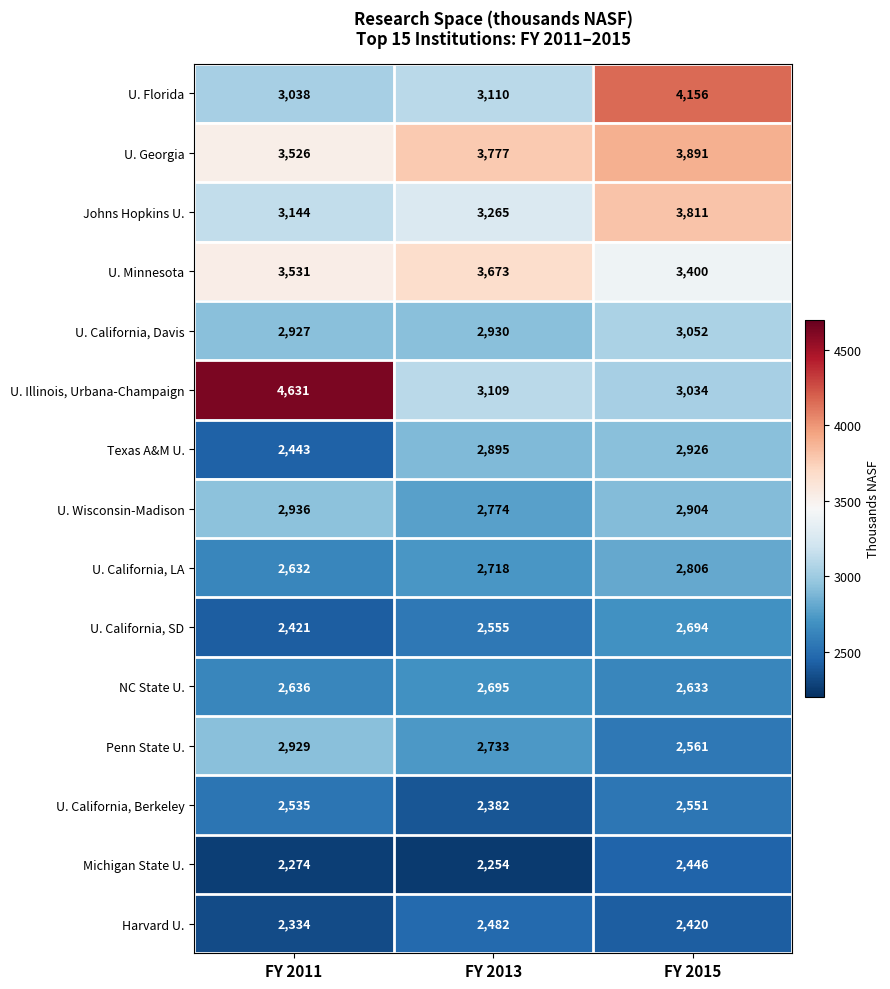

Rank the series by their maximum value, from lowest to highest.

Michigan State U., Harvard U., U. California, Berkeley, U. California, SD, NC State U., U. California, LA, Texas A&M U., Penn State U., U. Wisconsin-Madison, U. California, Davis, U. Minnesota, Johns Hopkins U., U. Georgia, U. Florida, U. Illinois, Urbana-Champaign